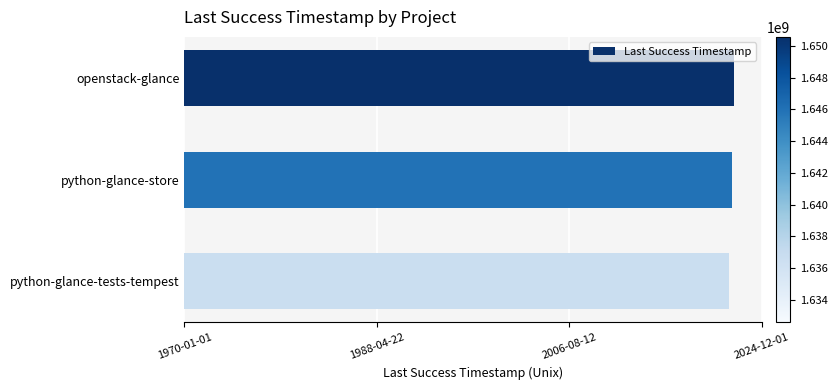

Are the bars horizontal?

Yes